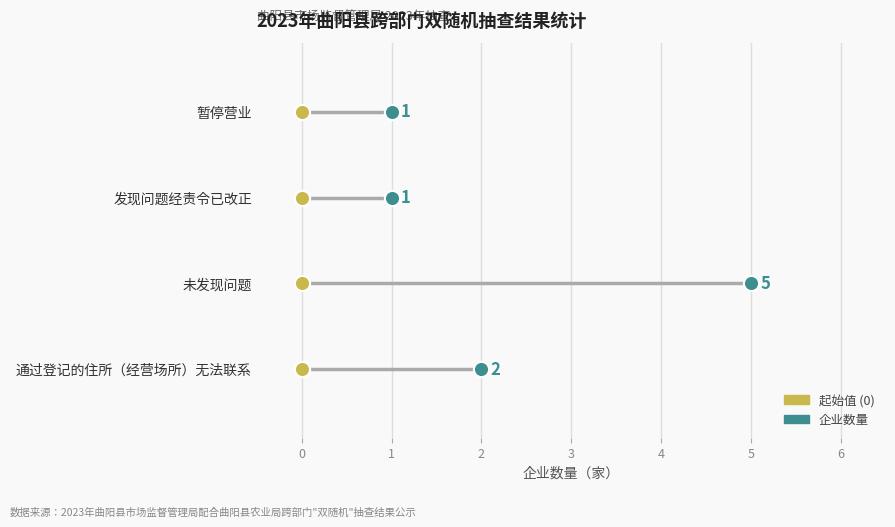

Between 未发现问题 and 暂停营业, which is larger?

未发现问题